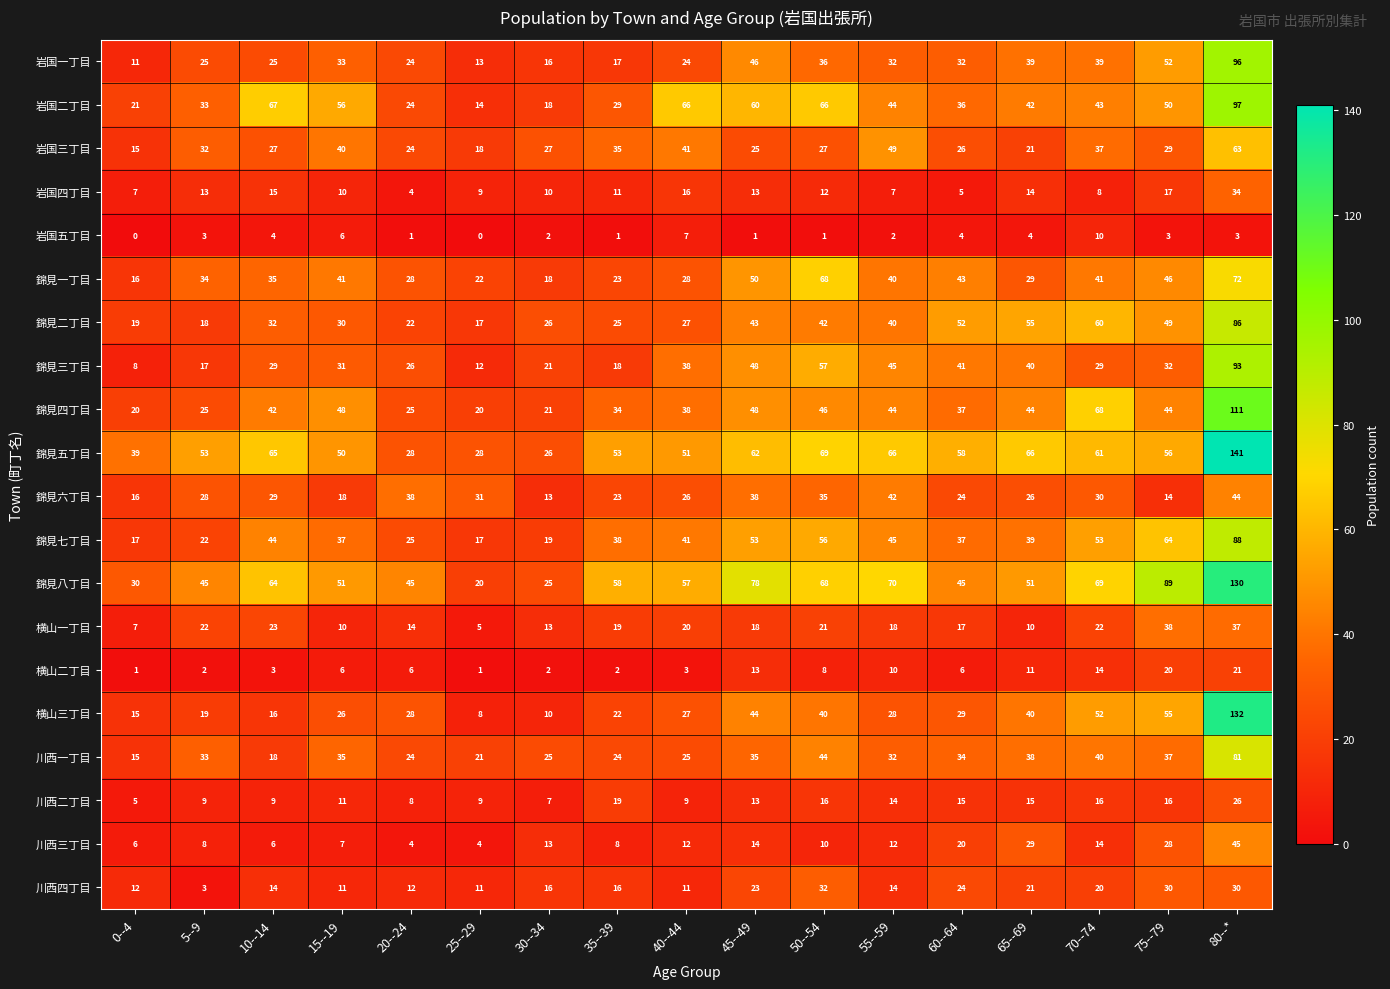

What is the total value across all series at 20--24?

410